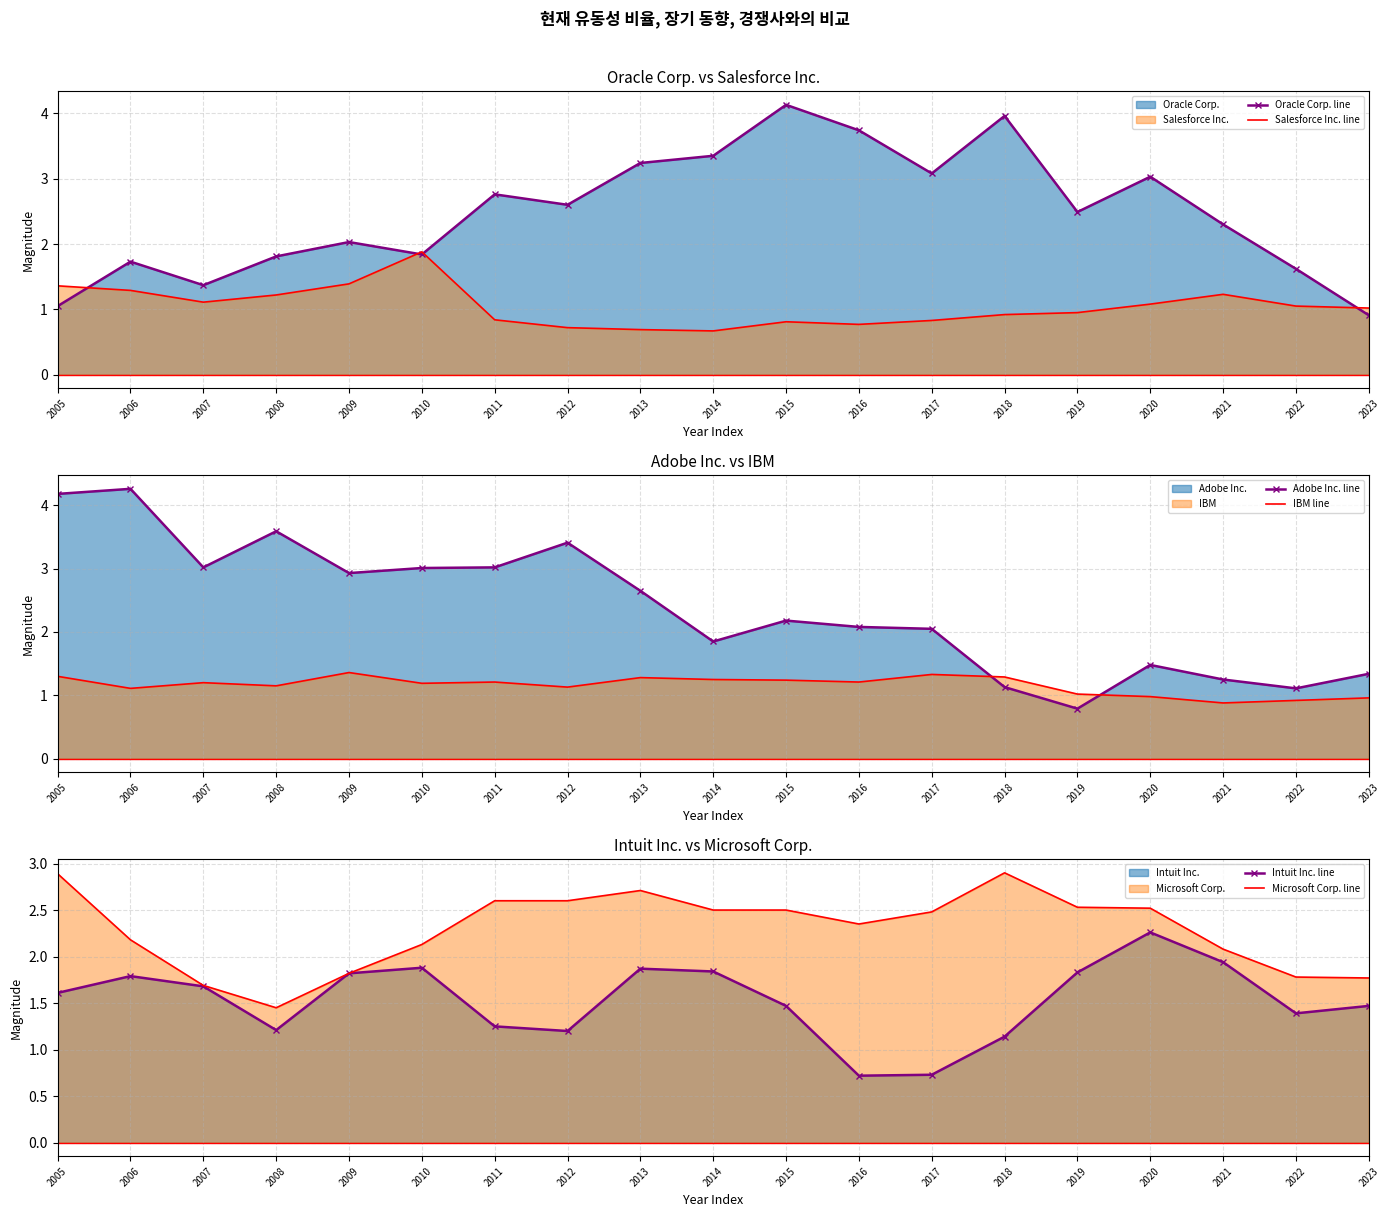

Is the value of Microsoft Corp. line at 2023 greater than the value of IBM line at 2010?

Yes